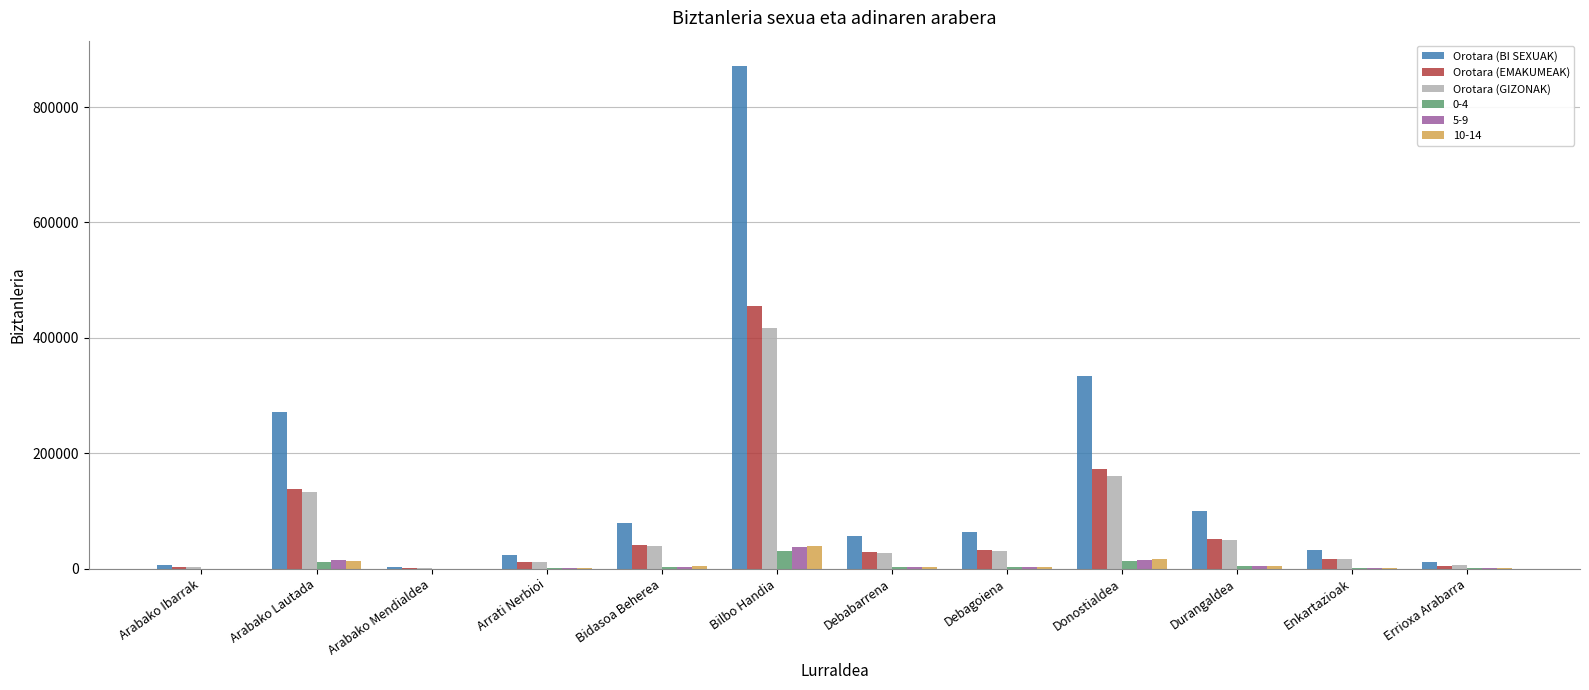

At which label does Orotara (GIZONAK) reach its peak?

Bilbo Handia